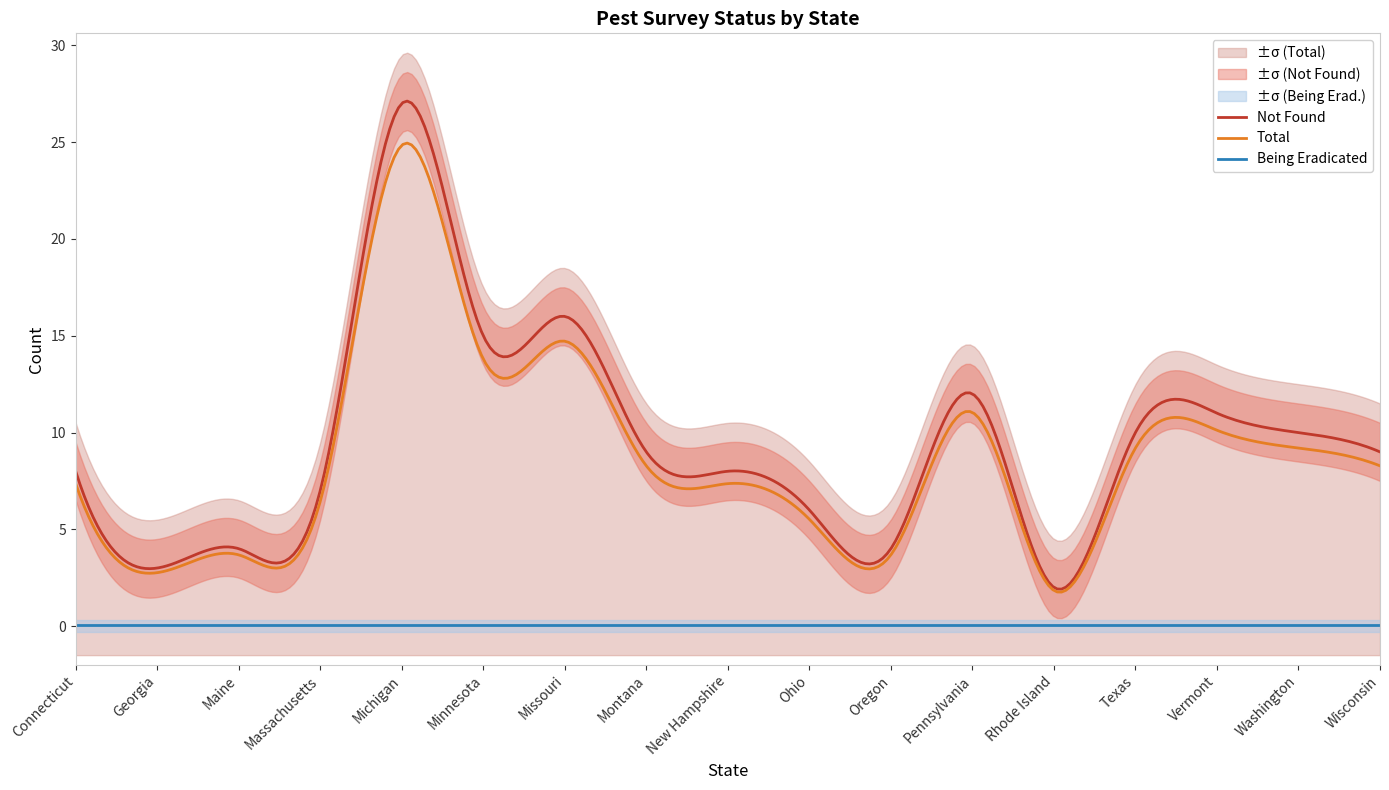

True or false: Total has a value of 7 at Massachusetts.

True